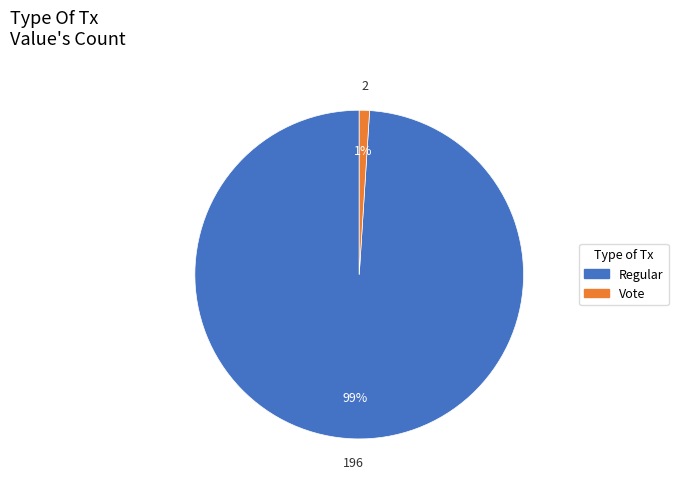

Rank the categories by value from highest to lowest.

Regular, Vote